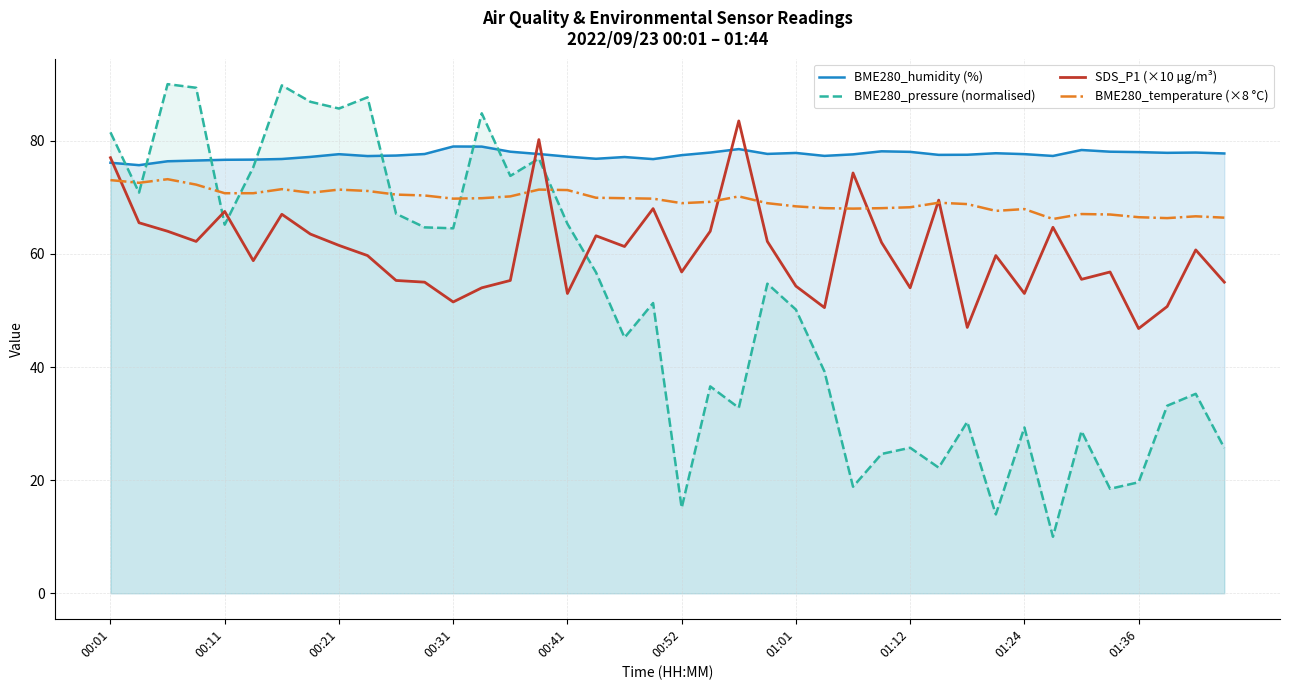

Which series has the largest range (max minus min)?

BME280_pressure (normalised)